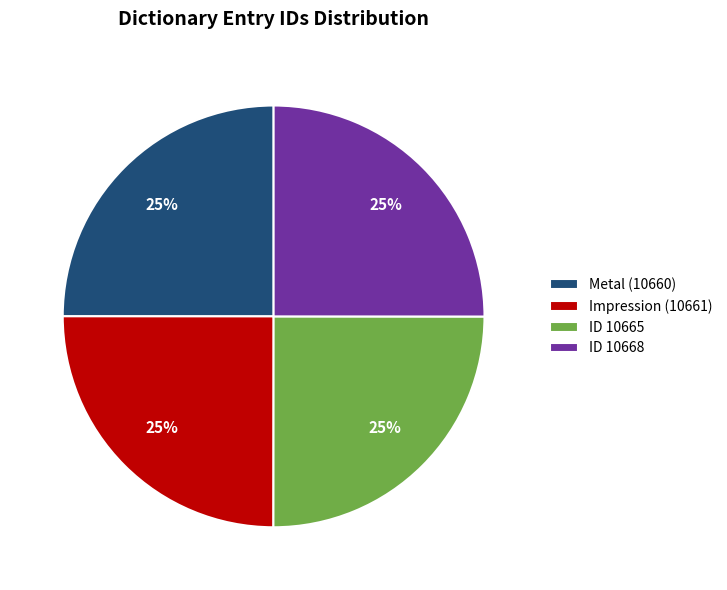

Is it true that ID 10665 is 18% of the pie?

False